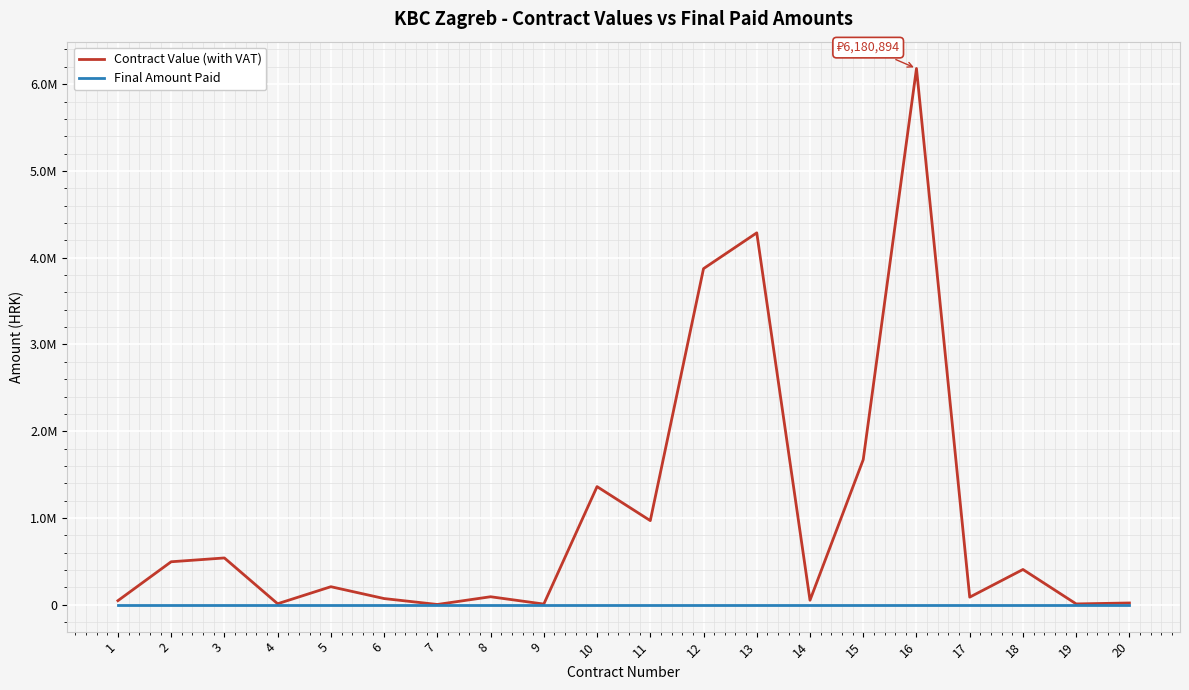

Which has a higher value, 2 or 12?

12